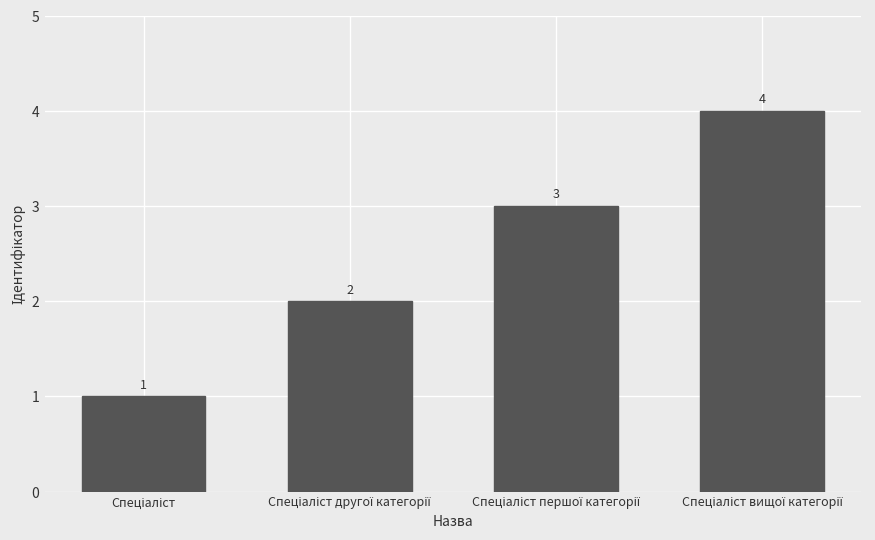

How many bars are there in total?

4